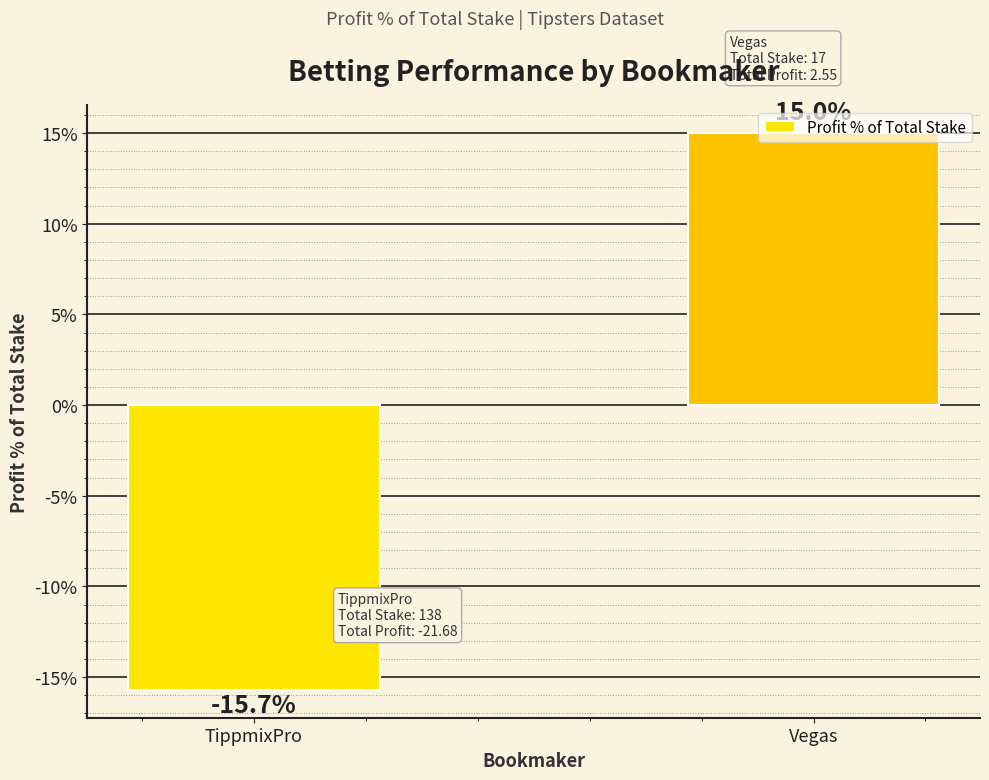

How many values are below 15?

1